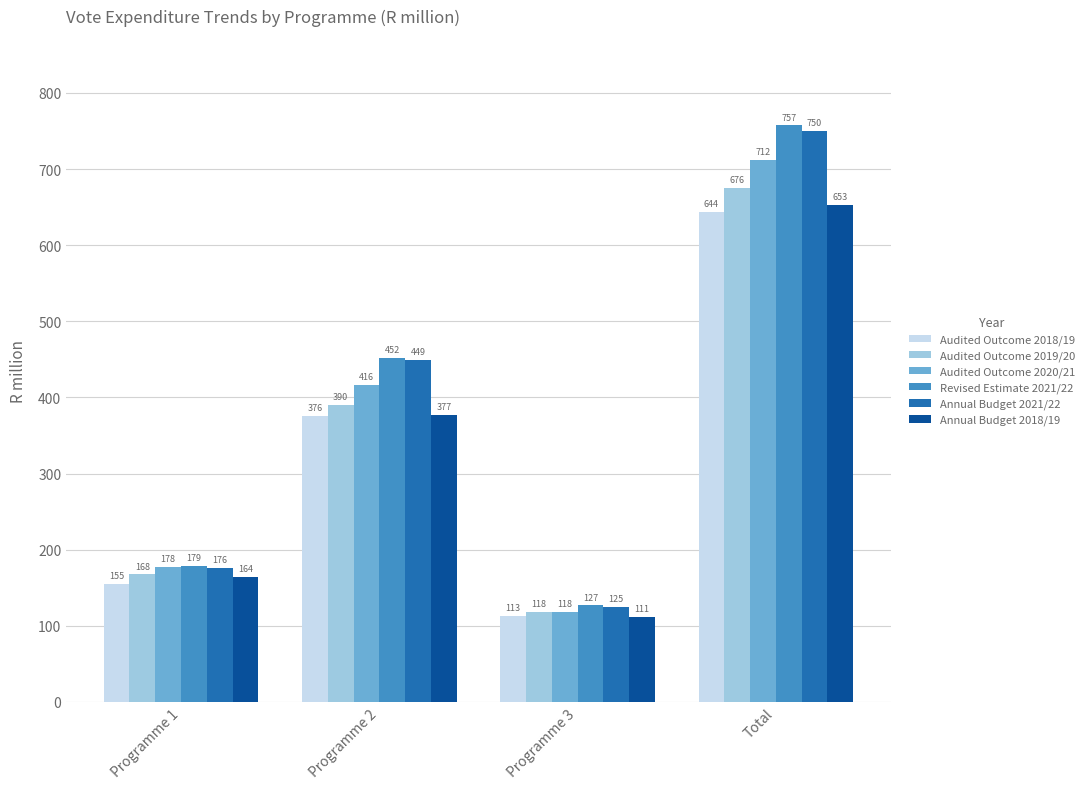

What is the minimum value for Audited Outcome 2018/19?

112.7